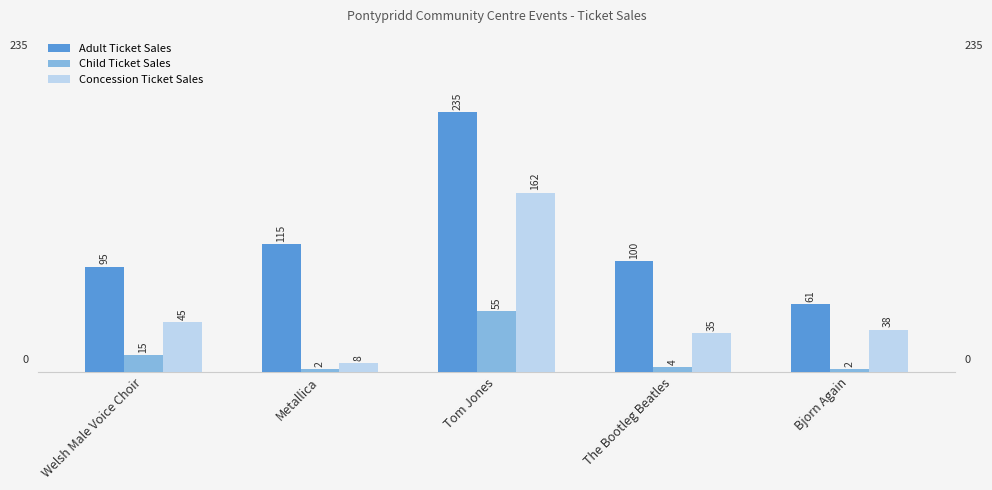

What is the label of the 1st bar from the right?

Bjorn Again